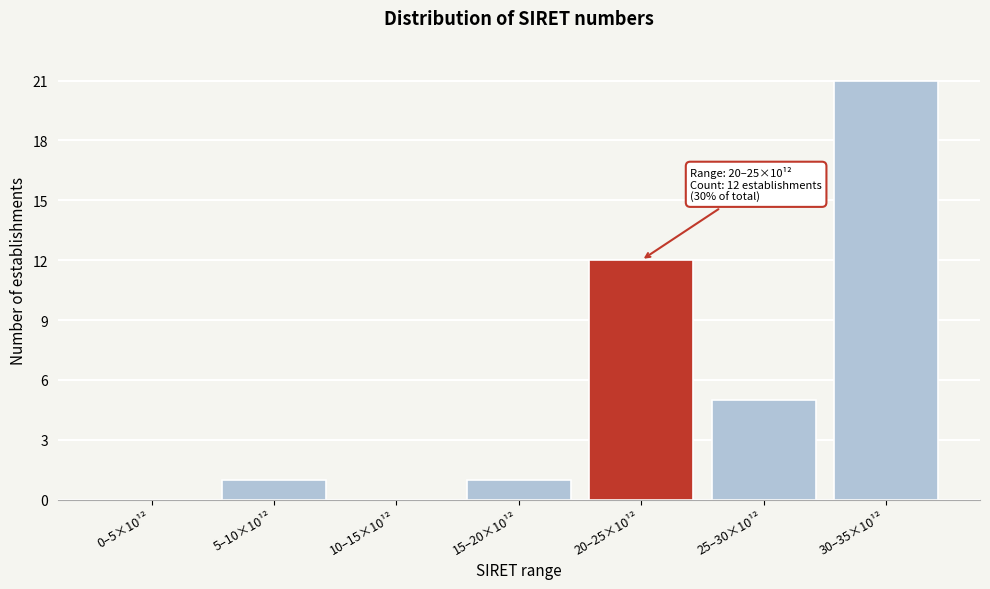

Reading left to right, what are all the values shown in this chart?

0–5×10¹²=0	5–10×10¹²=1	10–15×10¹²=0	15–20×10¹²=1	20–25×10¹²=12	25–30×10¹²=5	30–35×10¹²=21